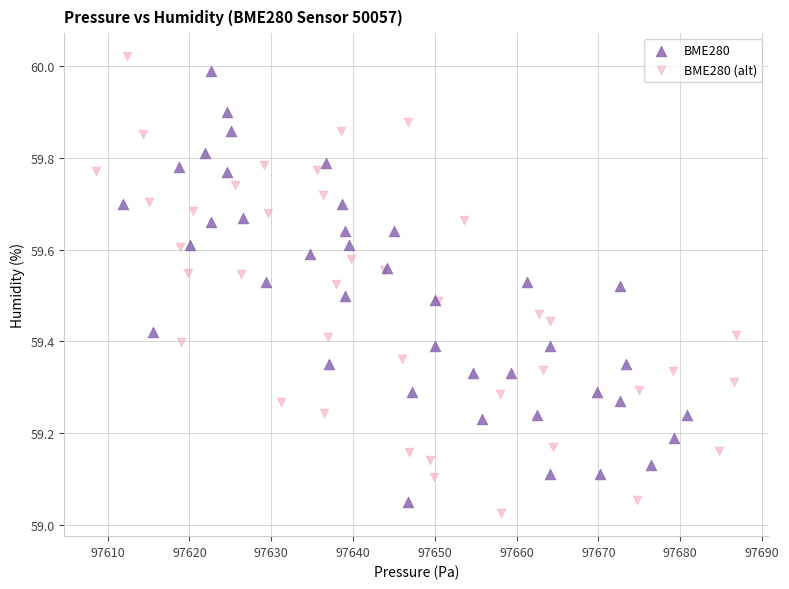

What are all the series names shown in the legend?

BME280, BME280 (alt)